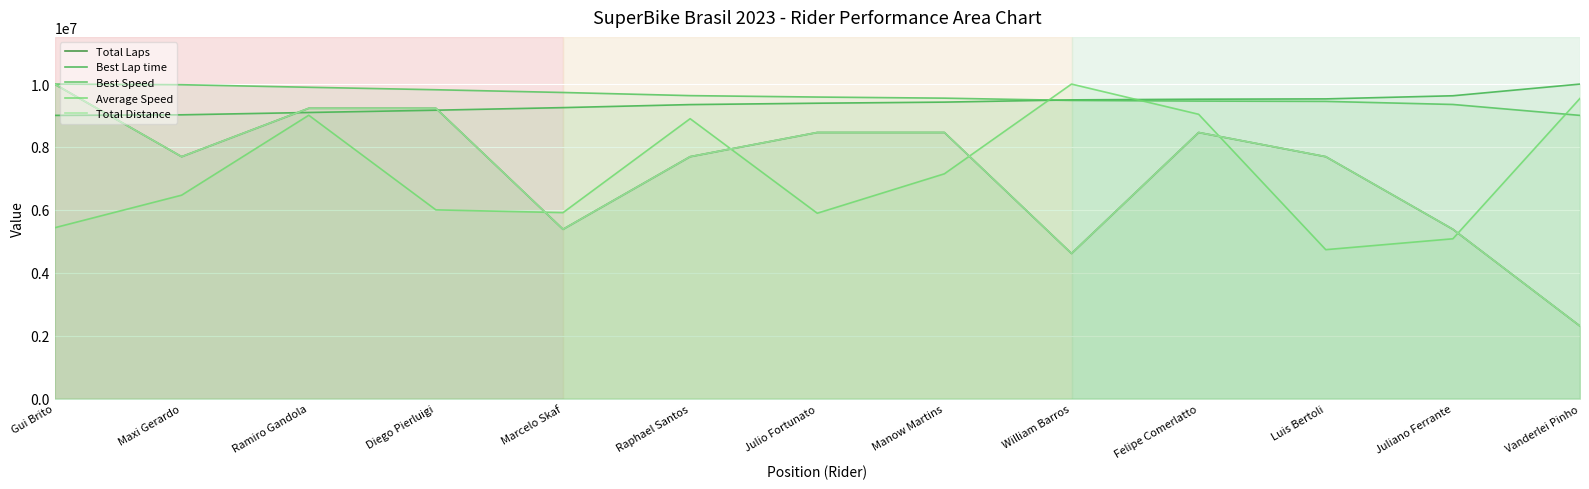

Reading right to left, what are all the values shown in this chart?

Total Laps: 2307692.3	5384615.4	7692307.7	8461538.5	4615384.6	8461538.5	8461538.5	7692307.7	5384615.4	9230769.2	9230769.2	7692307.7	10000000.0
Best Lap time: 10000000.0	9628715.8	9529268.5	9519248.4	9498022.9	9426696.7	9392003.3	9348043.9	9251936.7	9169943.9	9097109.2	9023089.4	9004880.8
Best Speed: 9004897.4	9352136.0	9449721.2	9459649.3	9480776.6	9552512.6	9587805.5	9632905.3	9732972.5	9820024.3	9898601.0	9979841.3	10000000.0
Average Speed: 9545196.4	5082565.6	4736787.4	9039828.2	10000000.0	7147814.6	5894645.7	8899910.0	5913624.7	6001593.1	9009558.8	6468795.5	5432015.0
Total Distance: 2307692.3	5384615.4	7692307.7	8461538.5	4615384.6	8461538.5	8461538.5	7692307.7	5384615.4	9230769.2	9230769.2	7692307.7	10000000.0